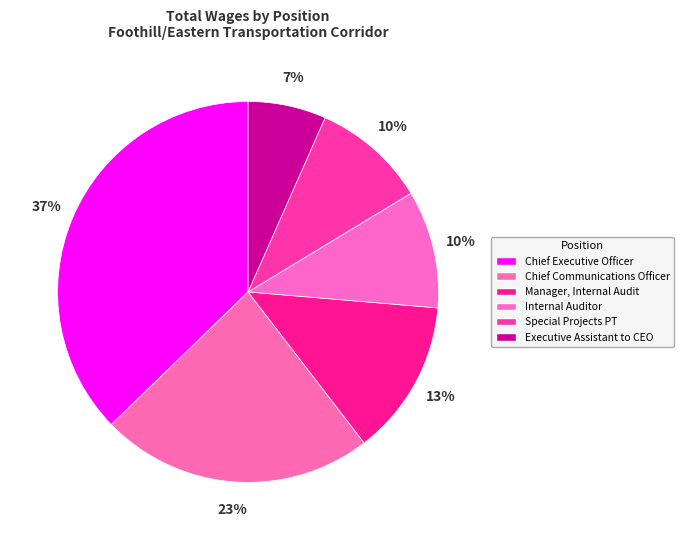

To the nearest percent, what is the average slice percentage?

17%